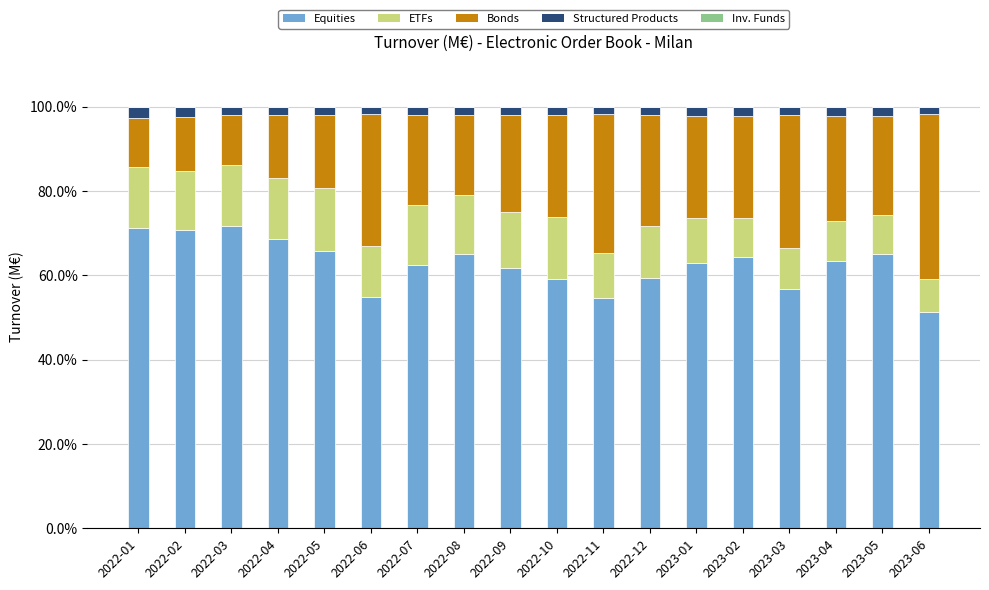

True or false: Equities has a value of 23.9 at 2022-08.

False